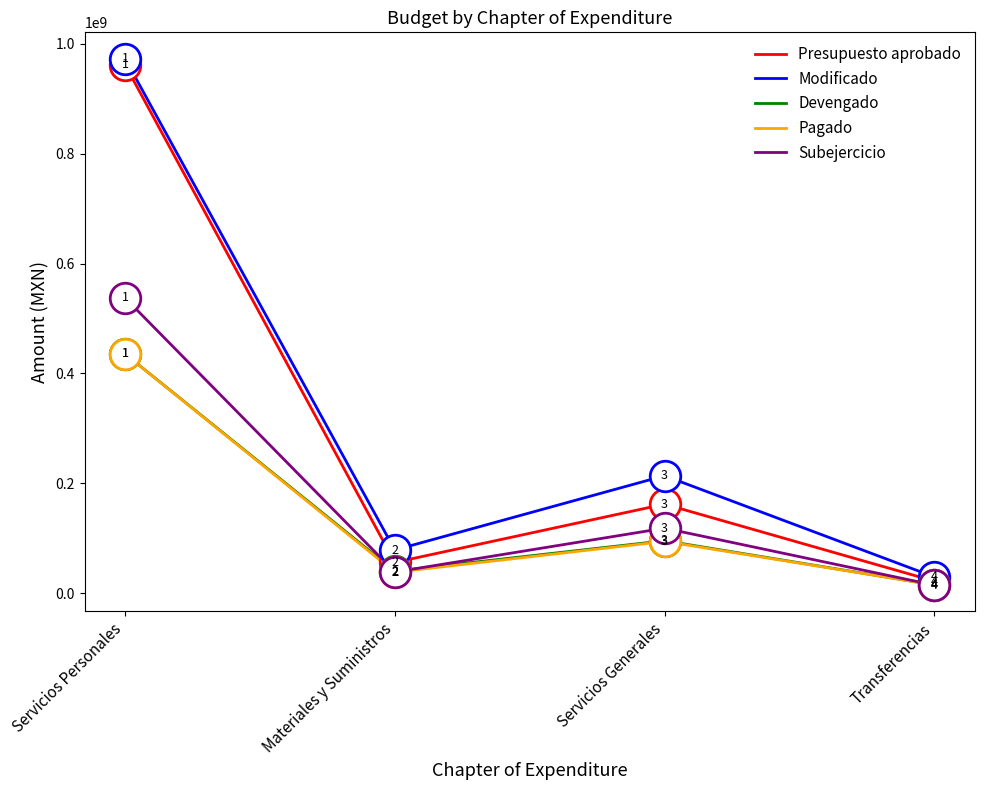

What is the average value of the Presupuesto aprobado series?

300372656.7